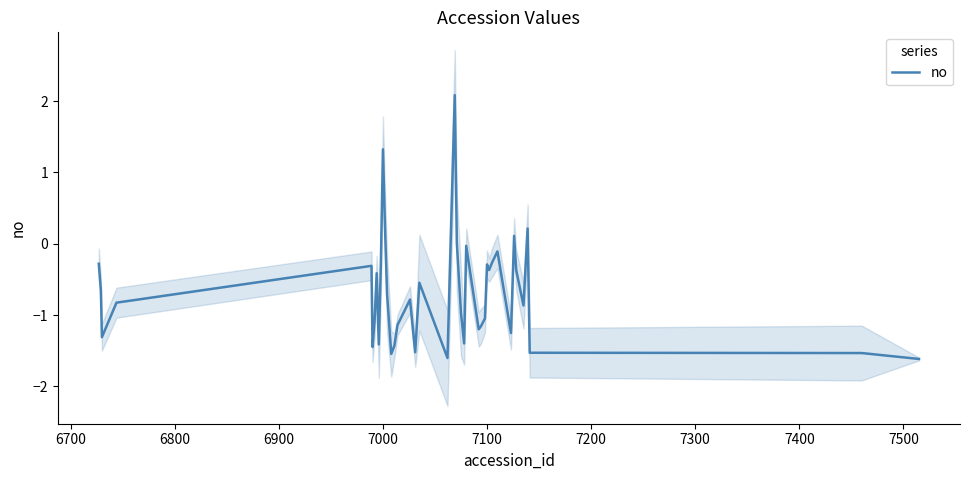

How many lines are shown in the chart?

1